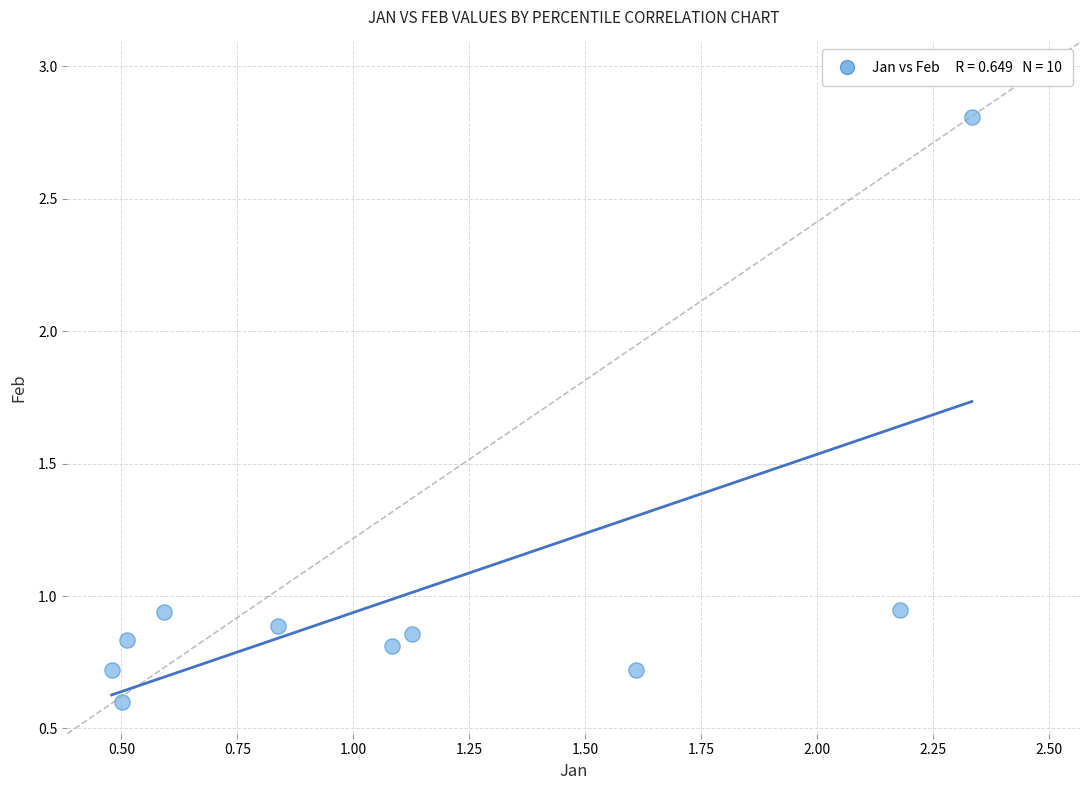

What is the range of X values (max minus min)?

1.9